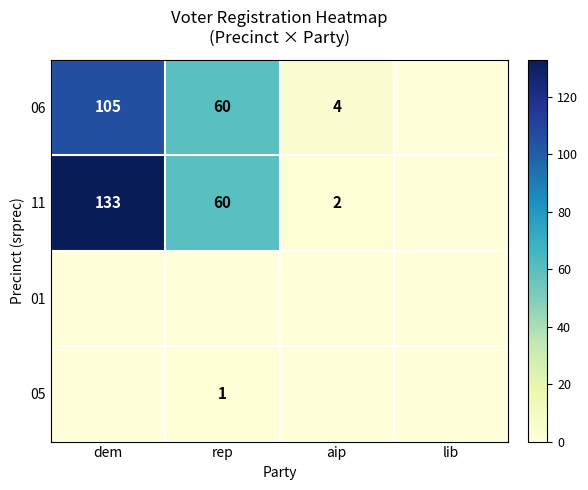

Is it true that 05 equals 1 at rep?

True